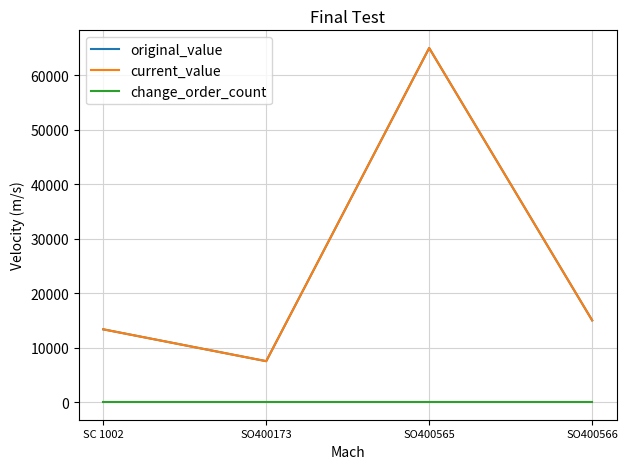

What is the difference between the maximum and minimum values in the original_value series?

57500